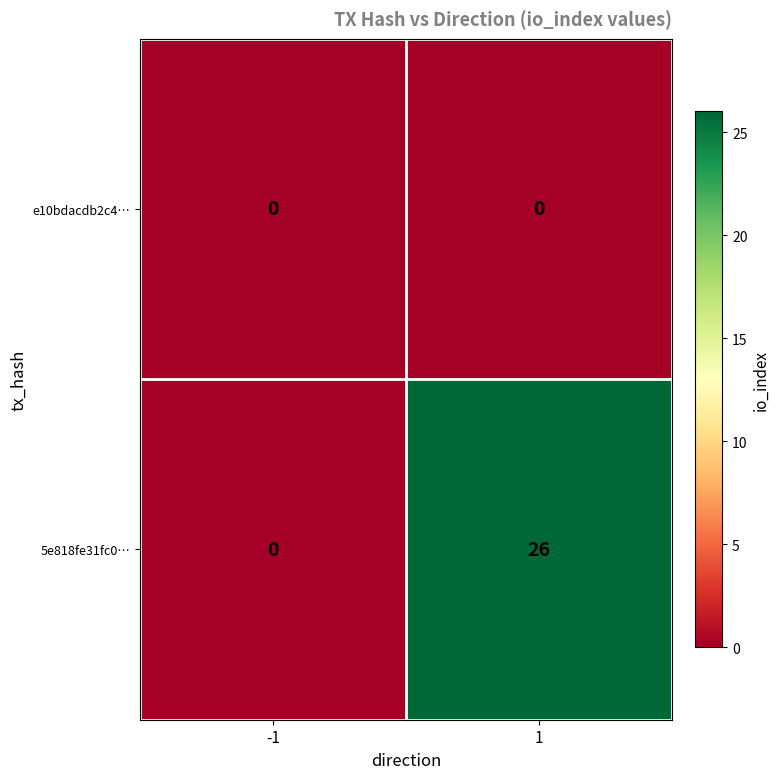

Count the number of data series in this chart.

2